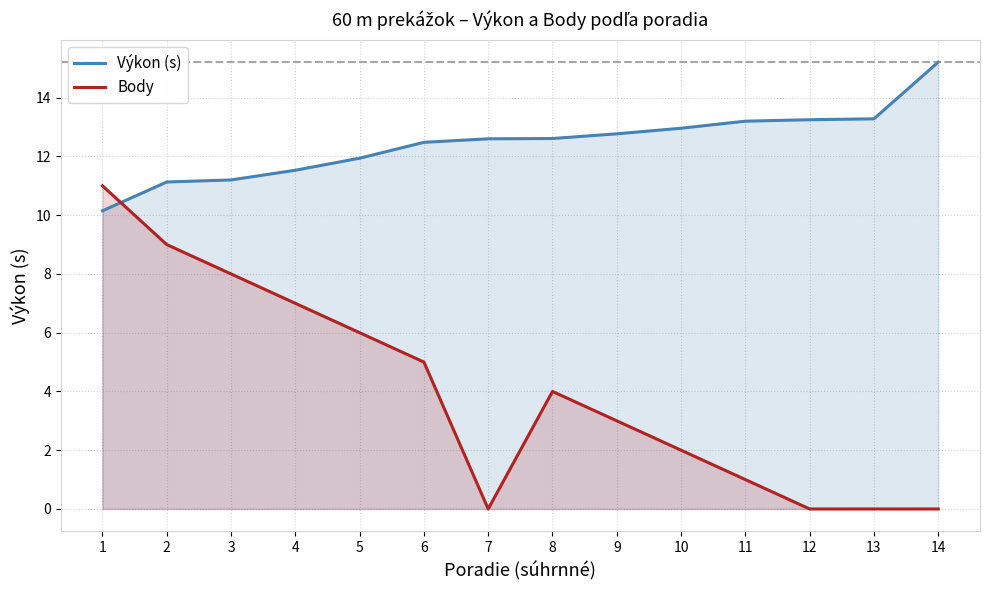

Rank the series by their maximum value, from highest to lowest.

Výkon (s), Body